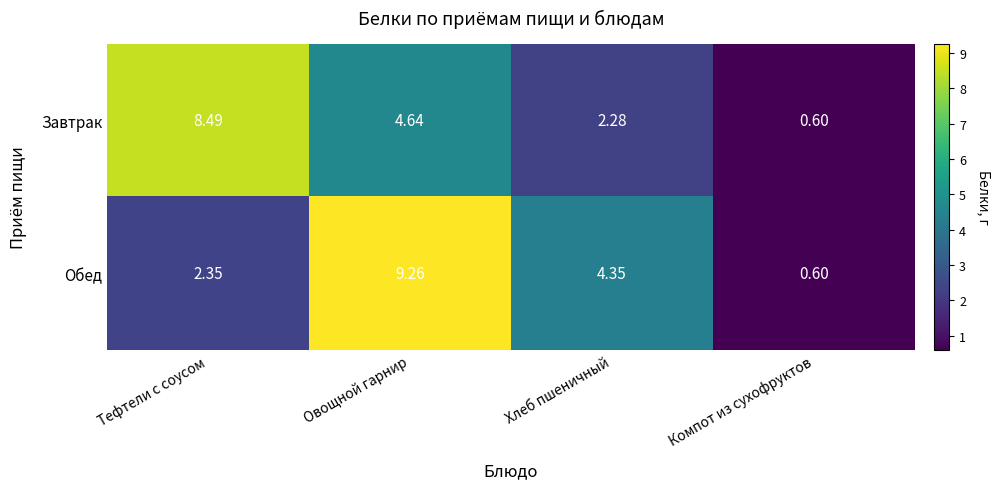

Rank the series by their maximum value, from lowest to highest.

Завтрак, Обед